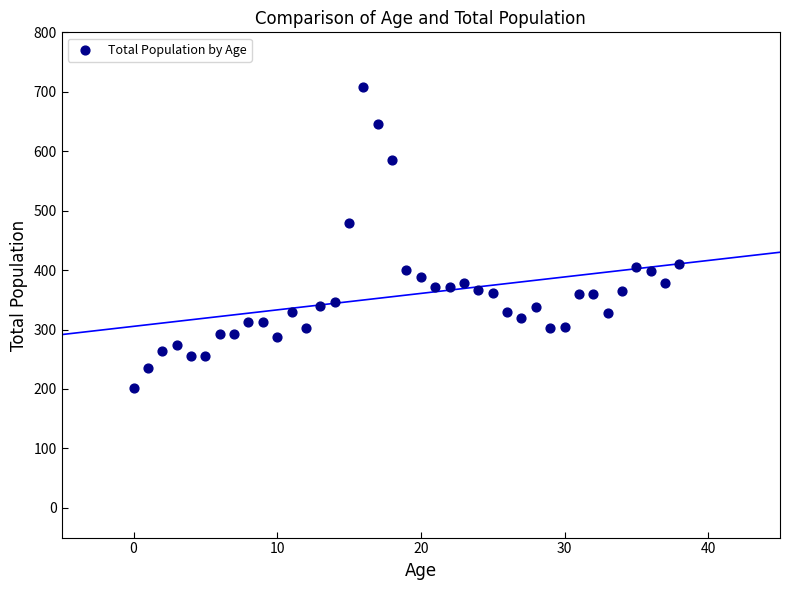

What Y value in the scatter plot is closest to 455?

480